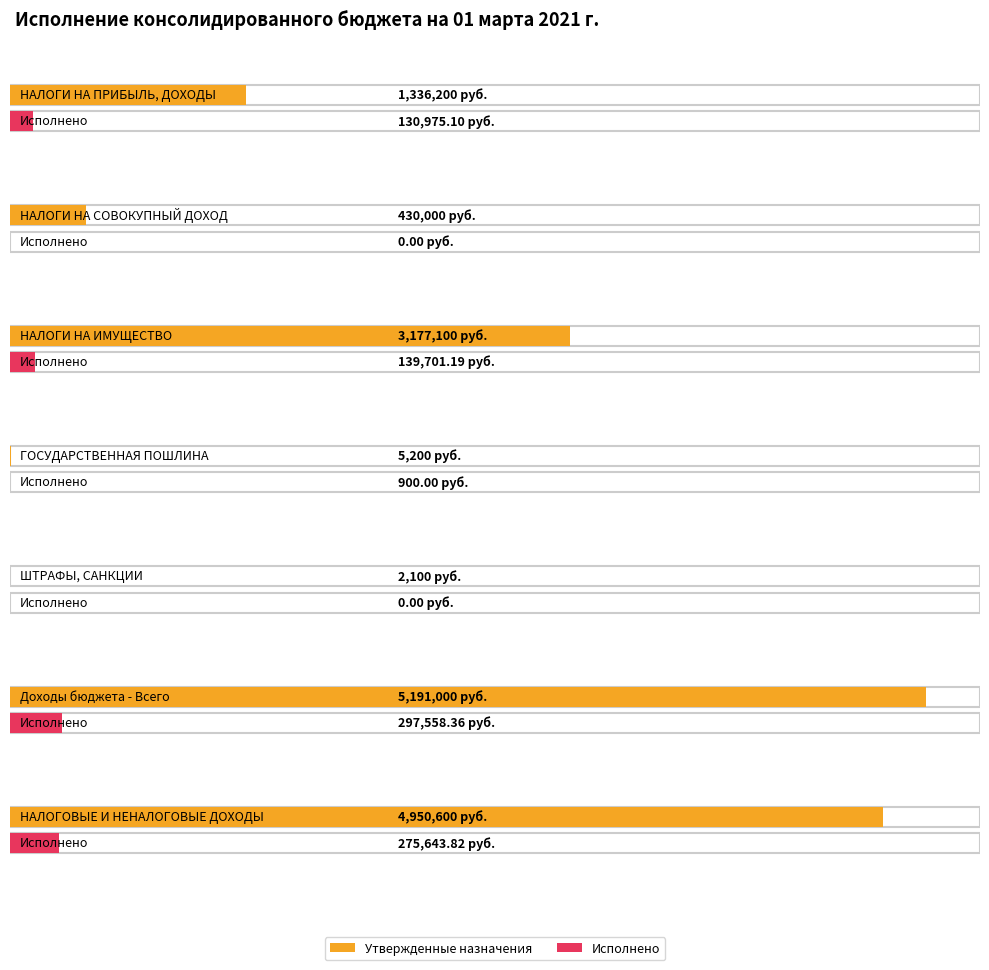

What is the label of the 1st bar from the right?

НАЛОГОВЫЕ И НЕНАЛОГОВЫЕ ДОХОДЫ